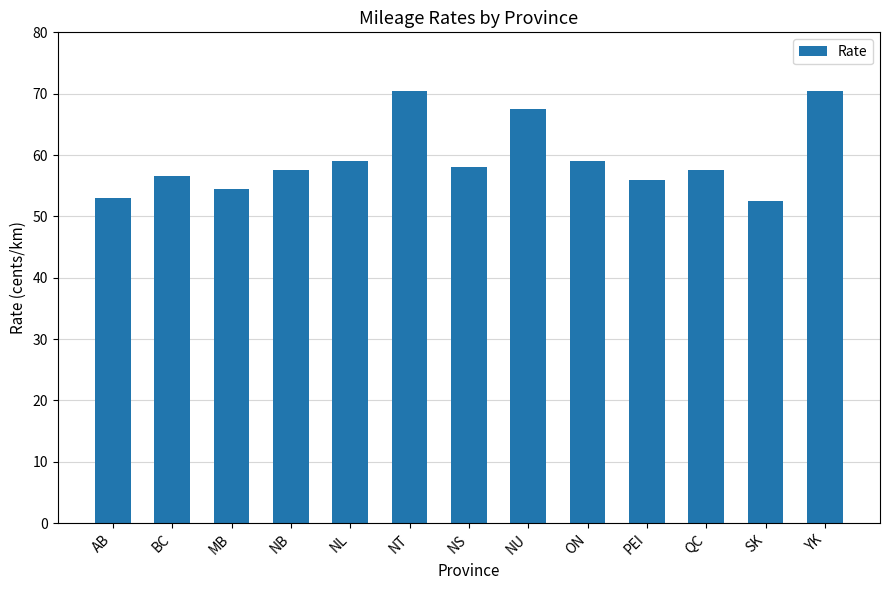

What is the label of the 3rd bar from the right?

QC